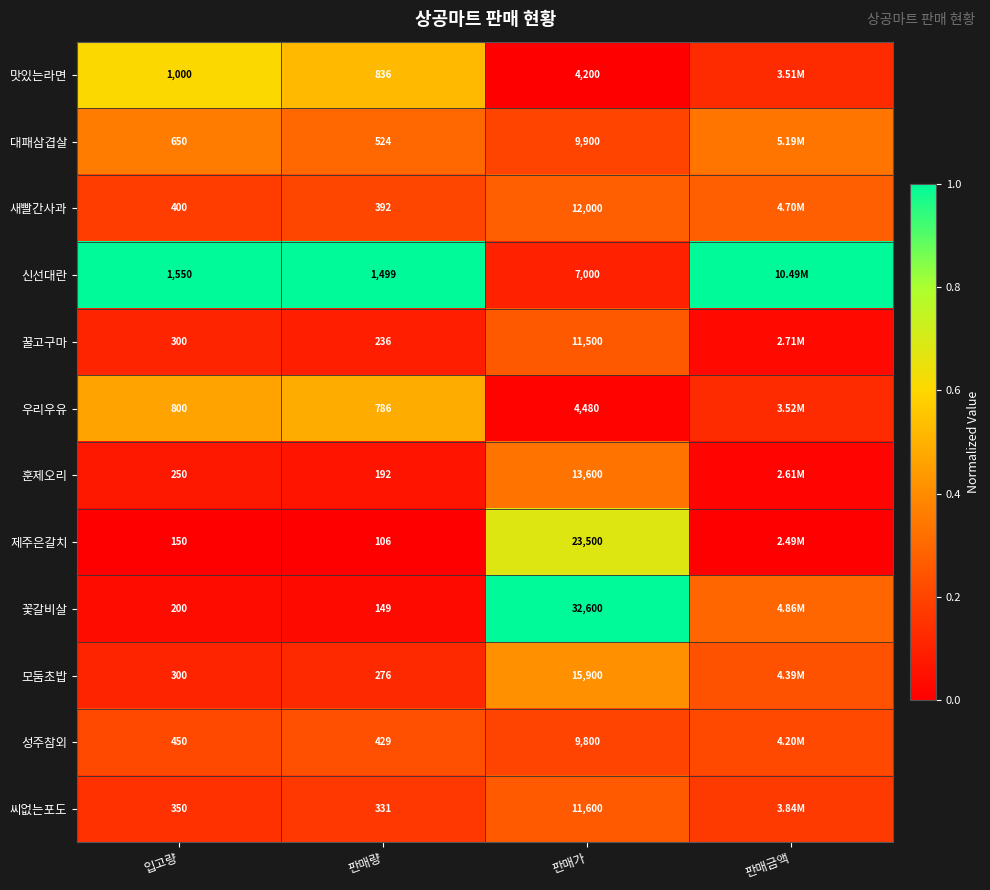

Is the value of 훈제오리 at 판매가 greater than the value of 성주참외 at 입고량?

Yes